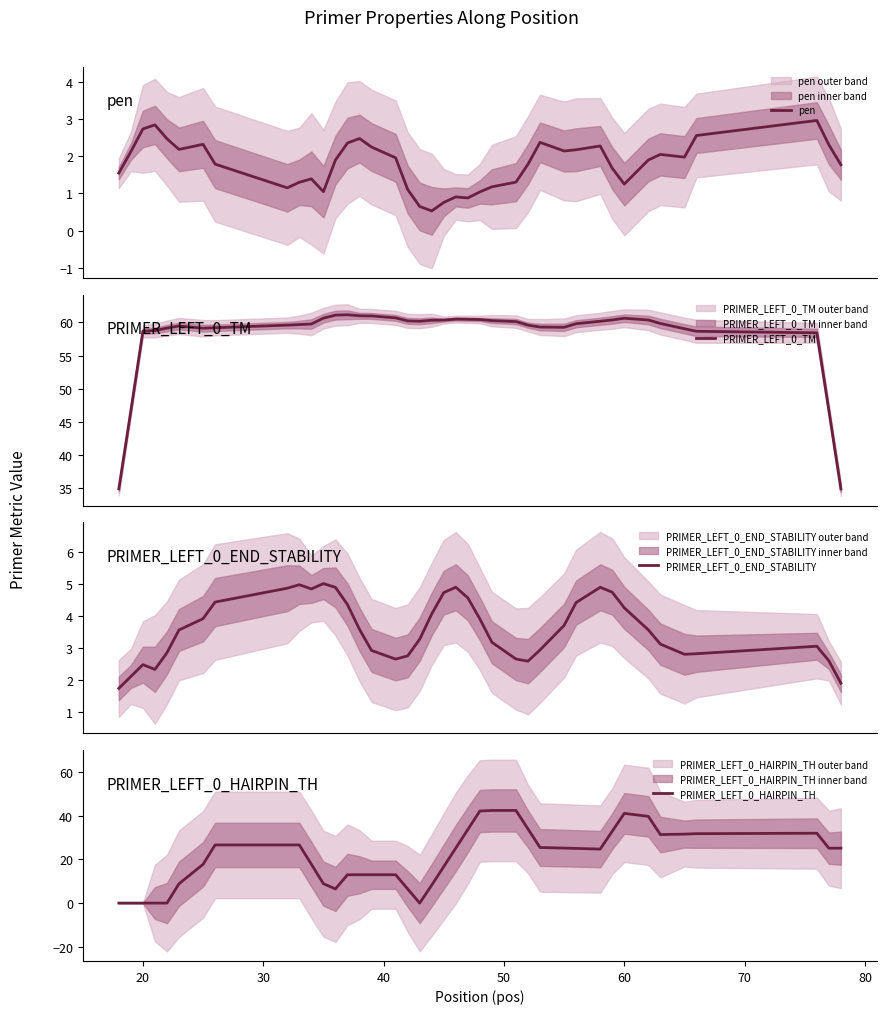

What is the value of the PRIMER_LEFT_0_END_STABILITY point at the 26th from the left?

2.7